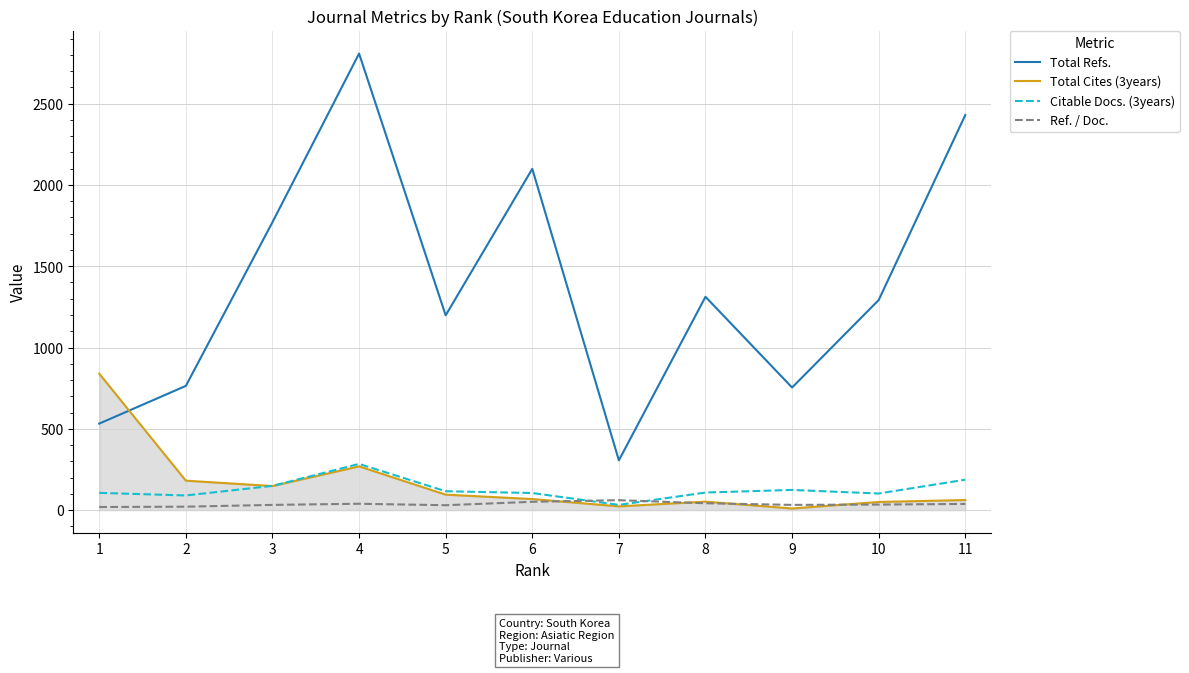

At which category is the sum across all series the highest?

4